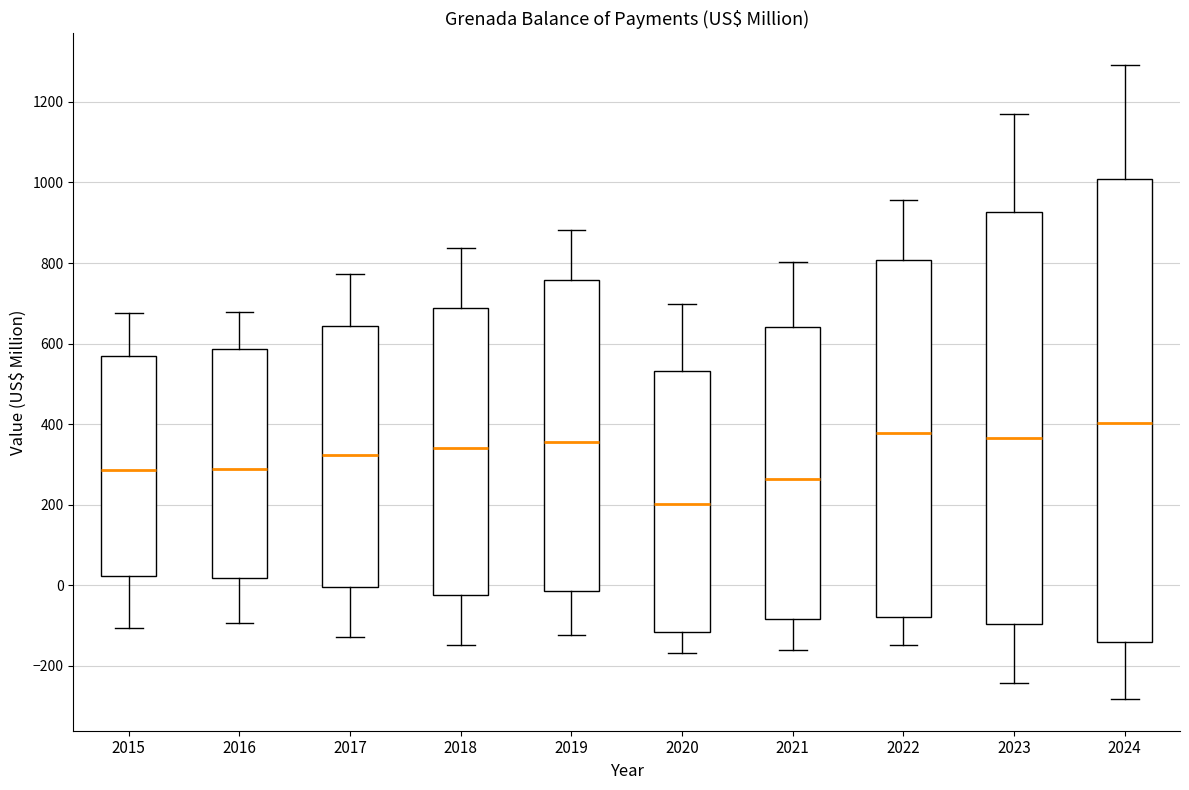

Which box is the tallest, from its lower edge to its upper edge?

2024